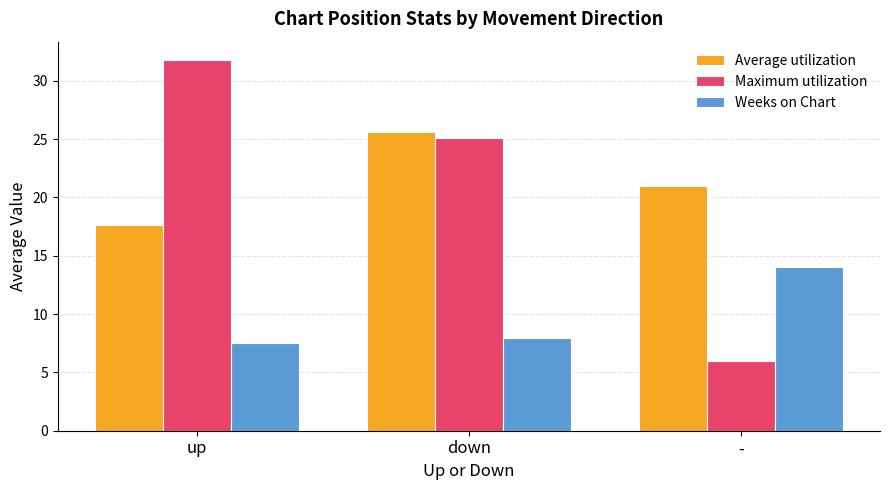

True or false: Weeks on Chart has a value of 14.0 at -.

True